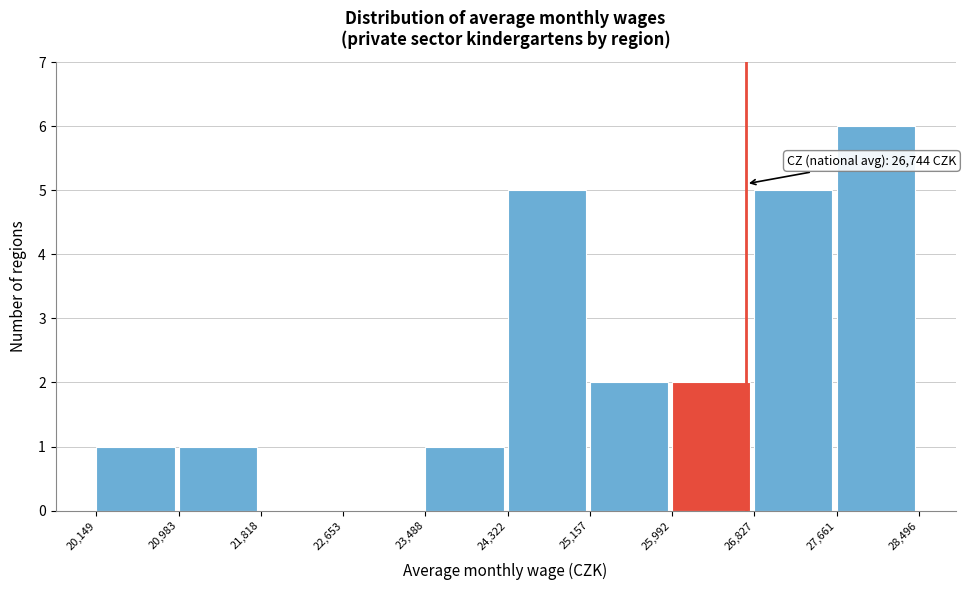

Which range on the x-axis has the tallest bar?

27,661 to 28,496